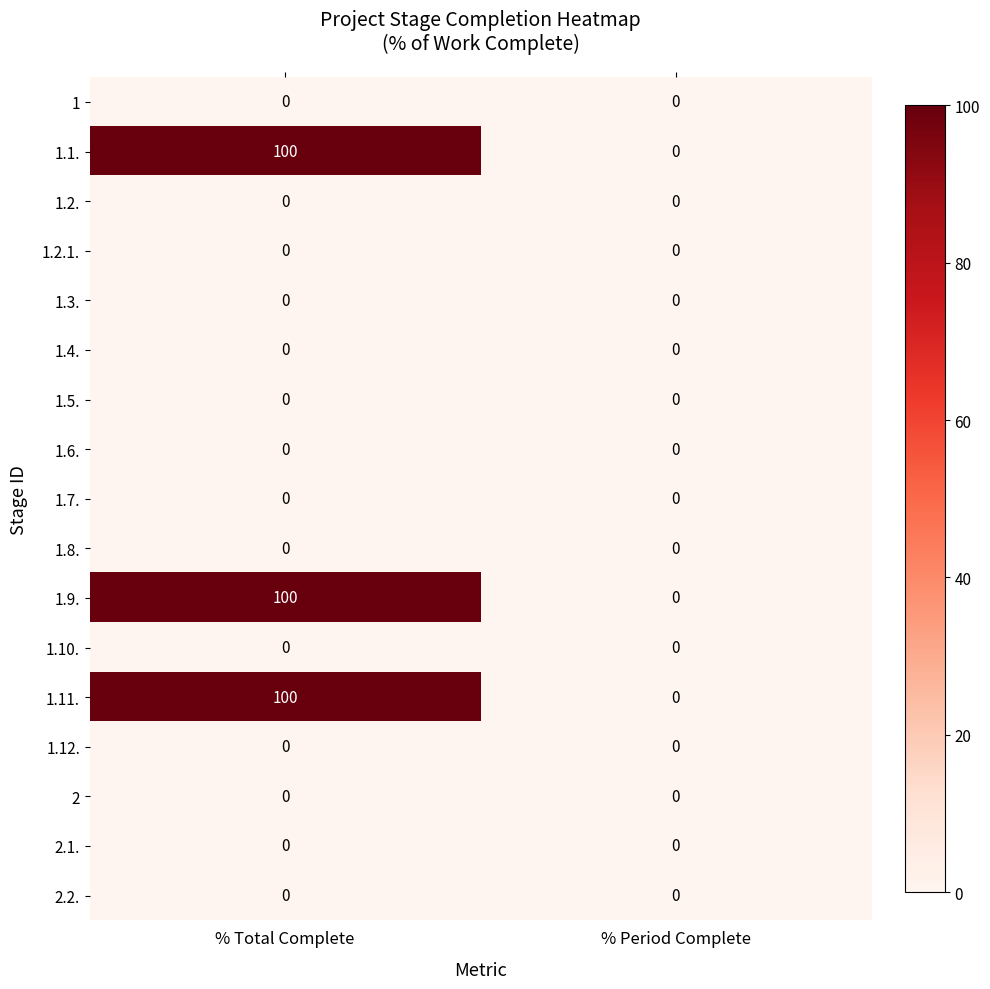

Which category has the highest value across all series?

% Total Complete